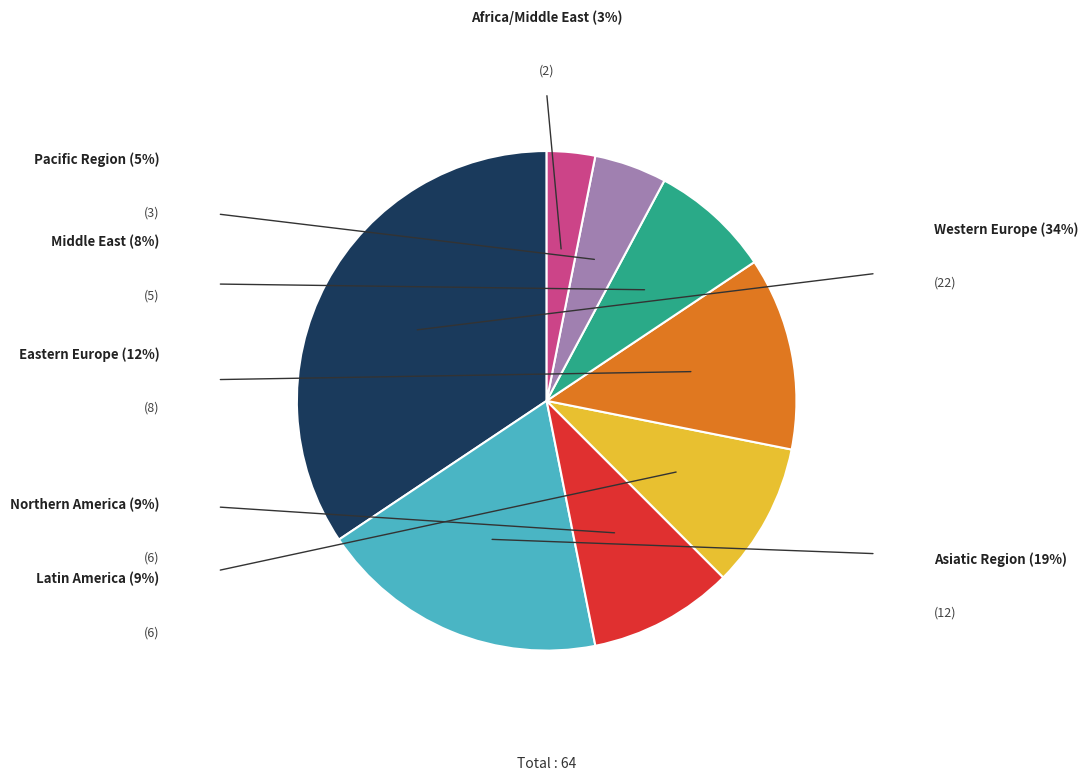

Does any single category account for the majority?

No